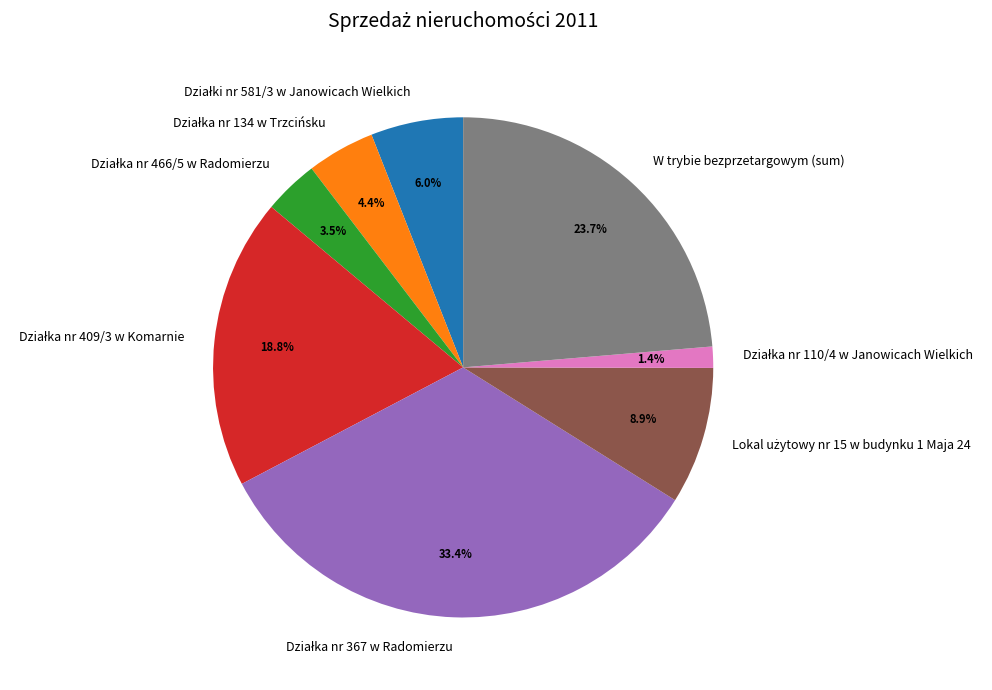

What portion of the pie excludes W trybie bezprzetargowym (sum)?

76.3%